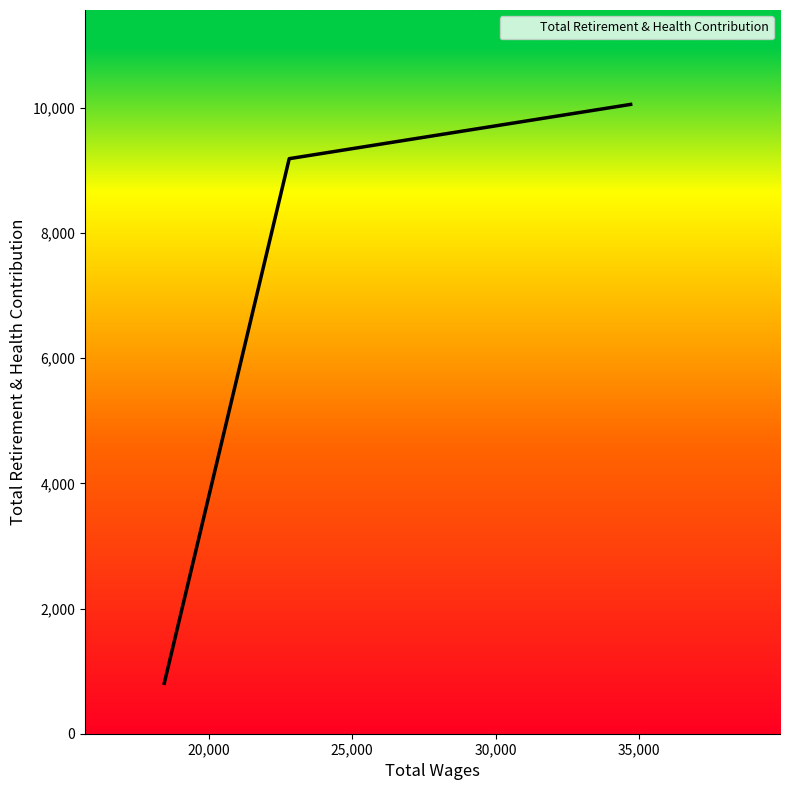

What is the smallest value displayed?

806